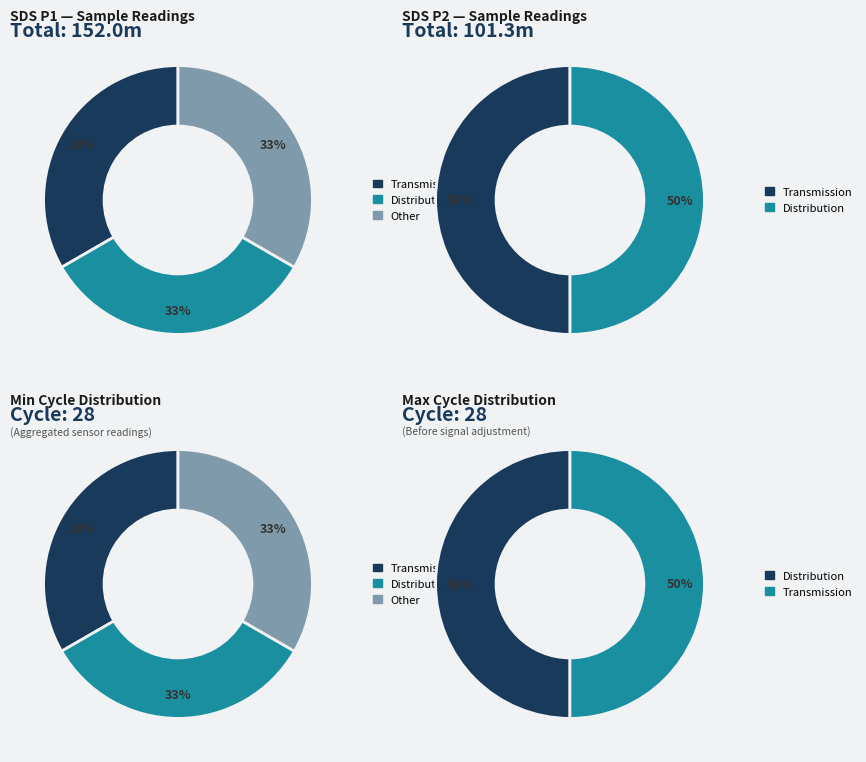

Is it true that 3 is 10% of the pie?

True